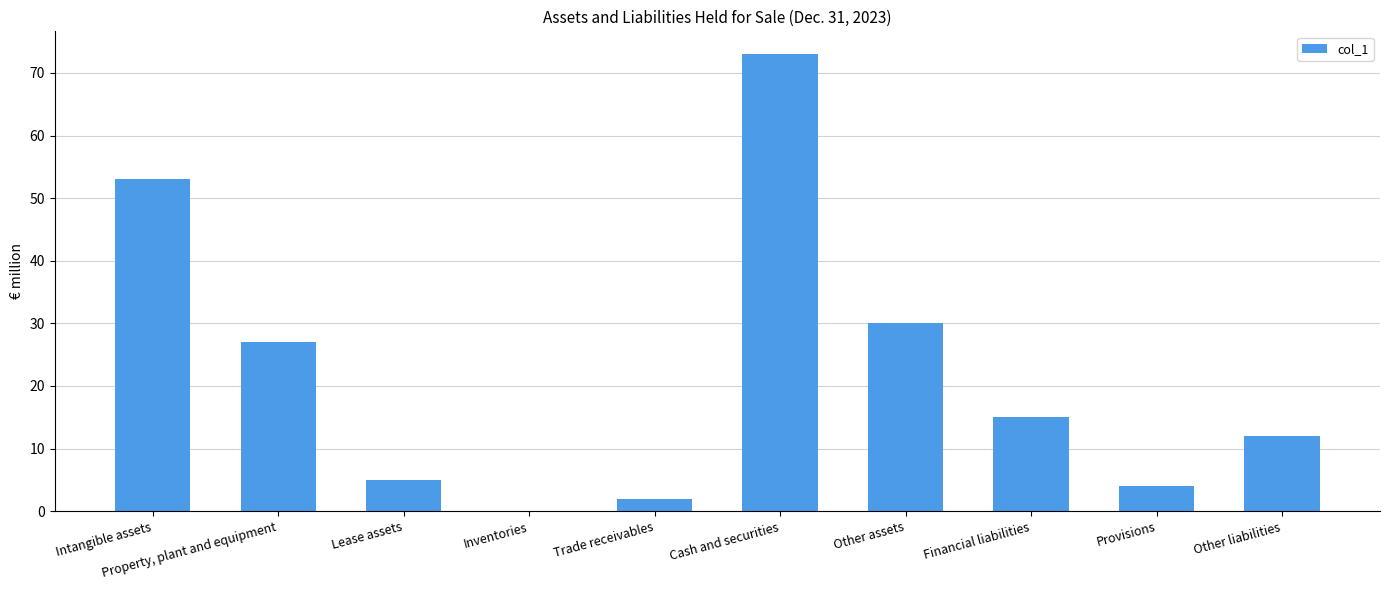

Reading right to left, what are all the values shown in this chart?

Other liabilities=12	Provisions=4	Financial liabilities=15	Other assets=30	Cash and securities=73	Trade receivables=2	Inventories=0	Lease assets=5	Property, plant and equipment=27	Intangible assets=53